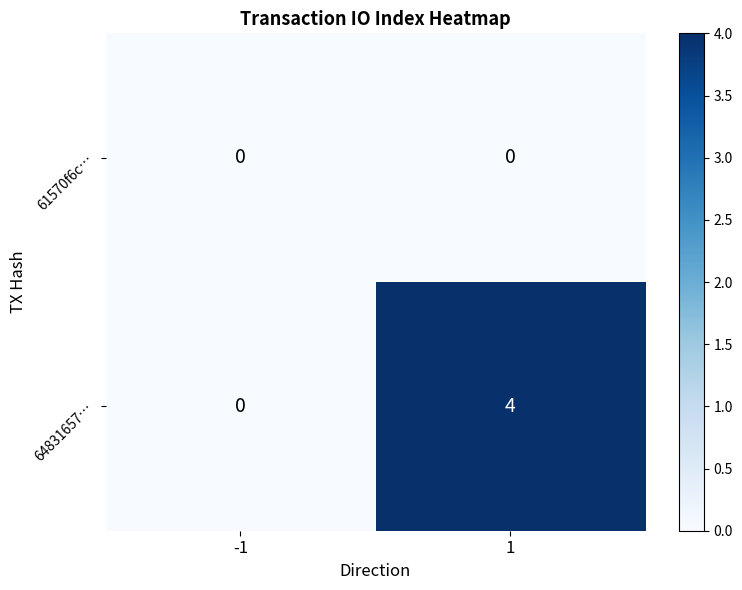

Which series has the largest total across all categories?

64831657…